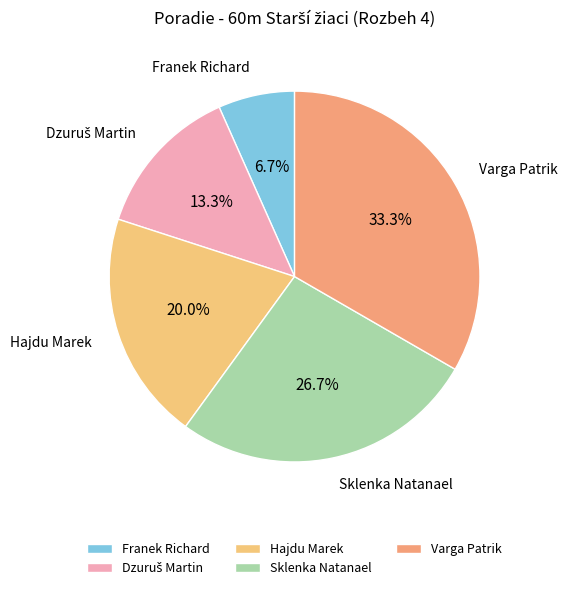

Which has a higher value, Hajdu Marek or Sklenka Natanael?

Sklenka Natanael